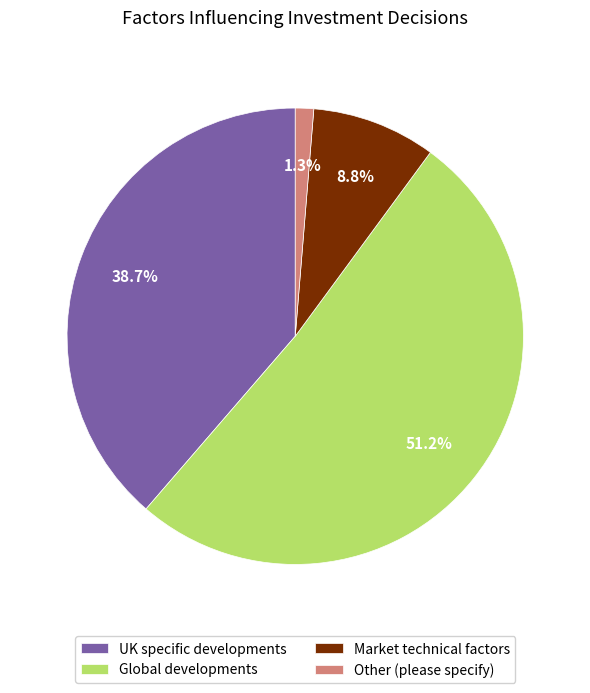

Approximately how many times larger is the value at Other (please specify) compared to Market technical factors?

0.1